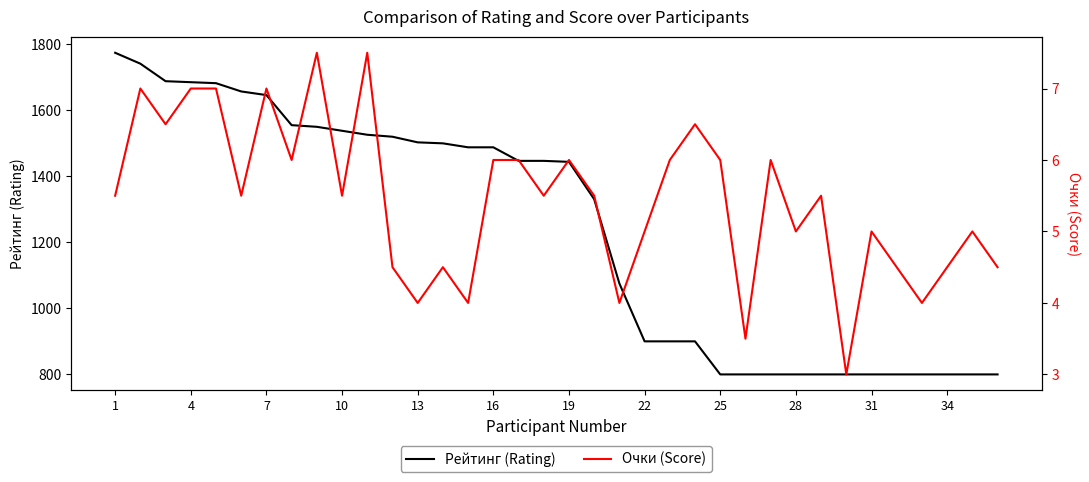

What is the maximum value for Рейтинг (Rating)?

1773